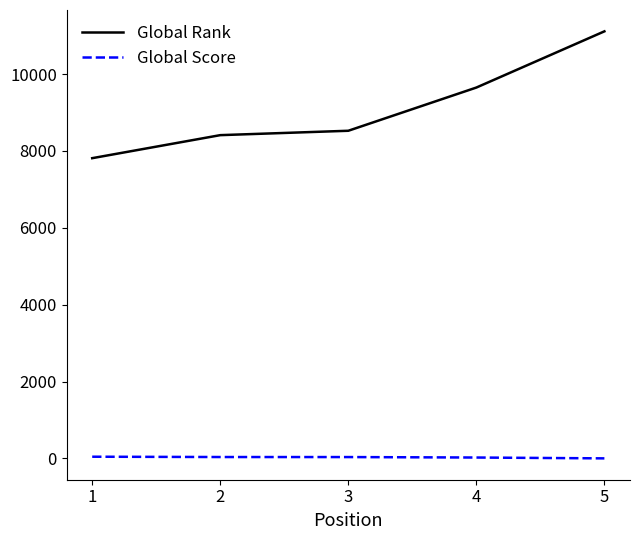

How many categories are shown in the chart?

5